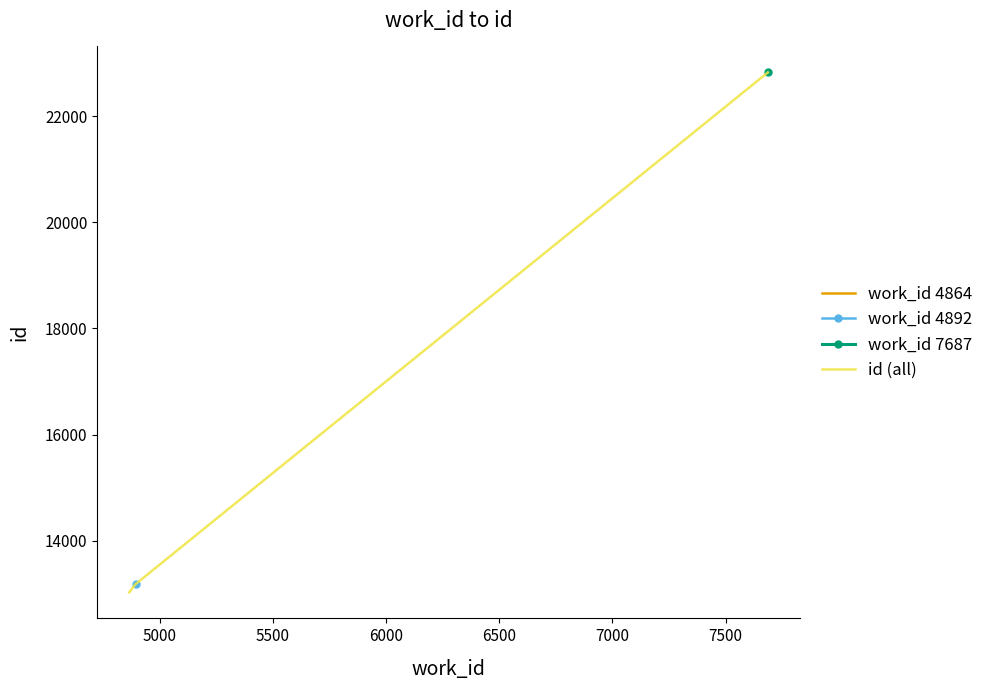

Between 4864 and 4864, which series saw the biggest shift?

id